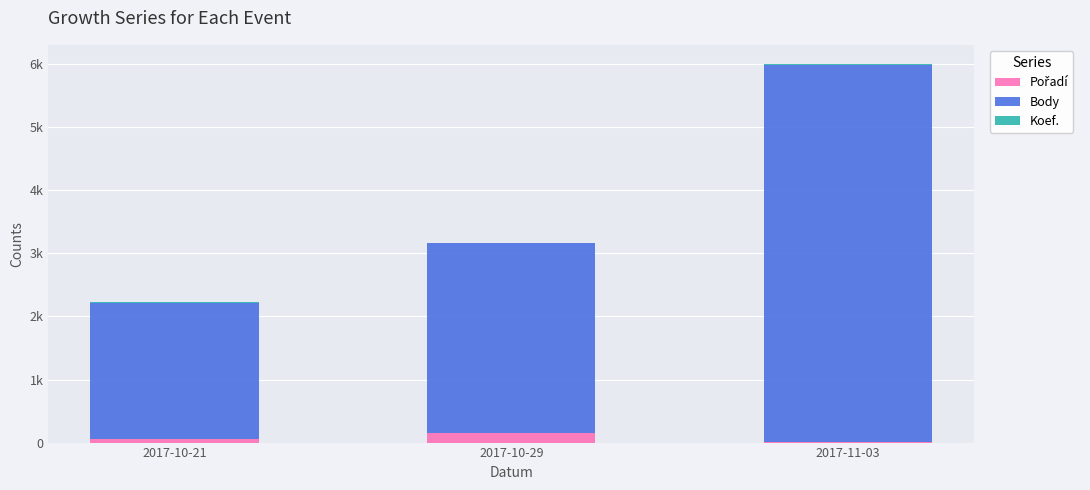

Which series has the largest total across all categories?

Body